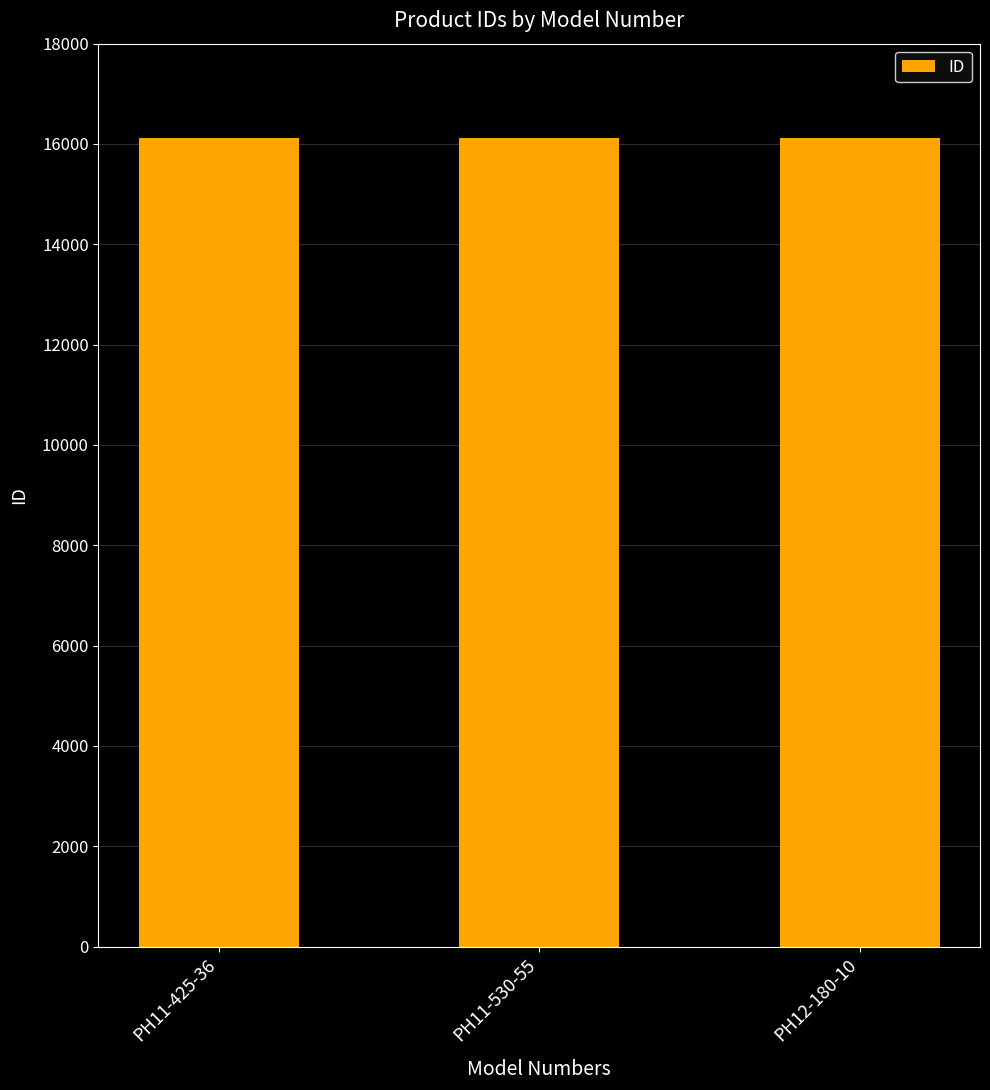

How many values are below 16121?

1